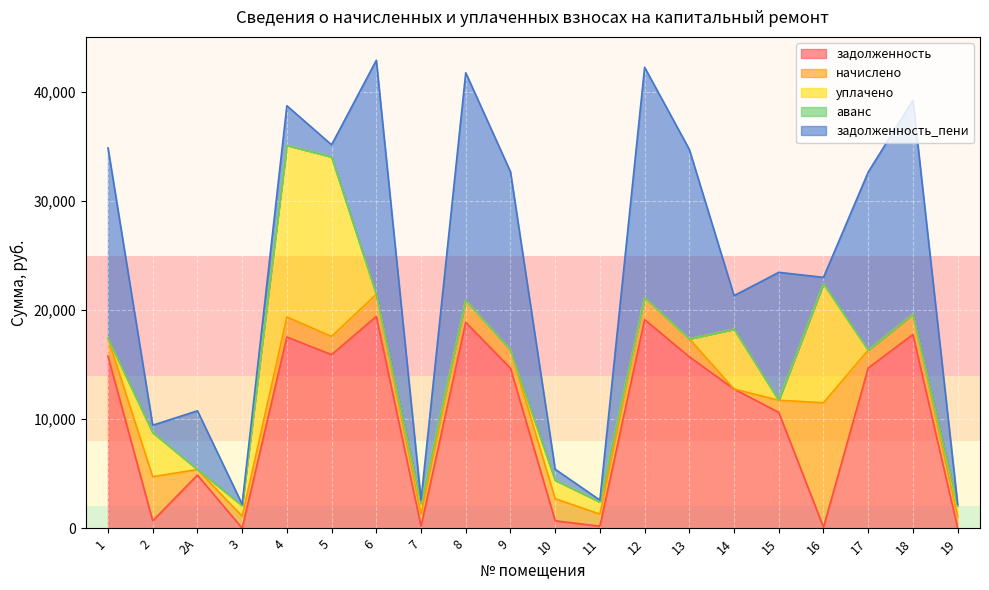

At which category does уплачено reach its first local valley?

2А